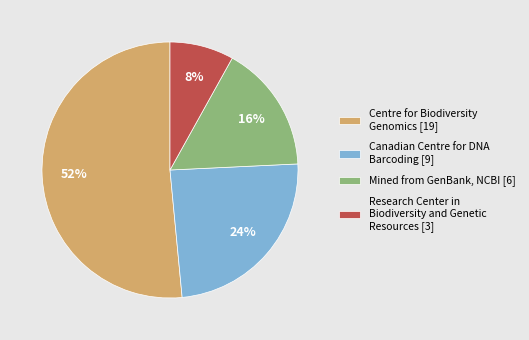

Rank the categories by value from lowest to highest.

Research Center in Biodiversity and Genetic Resources [3], Mined from GenBank, NCBI [6], Canadian Centre for DNA Barcoding [9], Centre for Biodiversity Genomics [19]